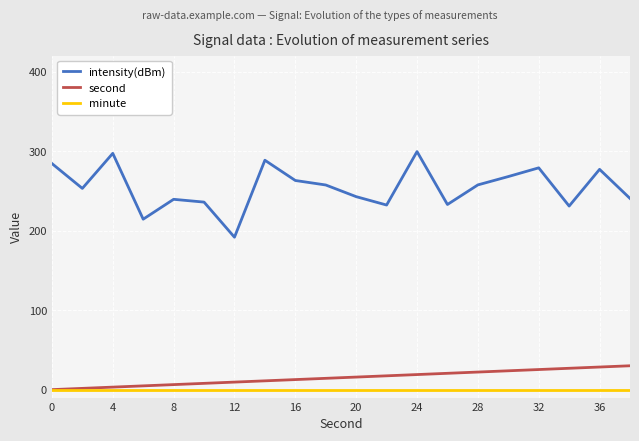

Which series has the largest range (max minus min)?

intensity(dBm)